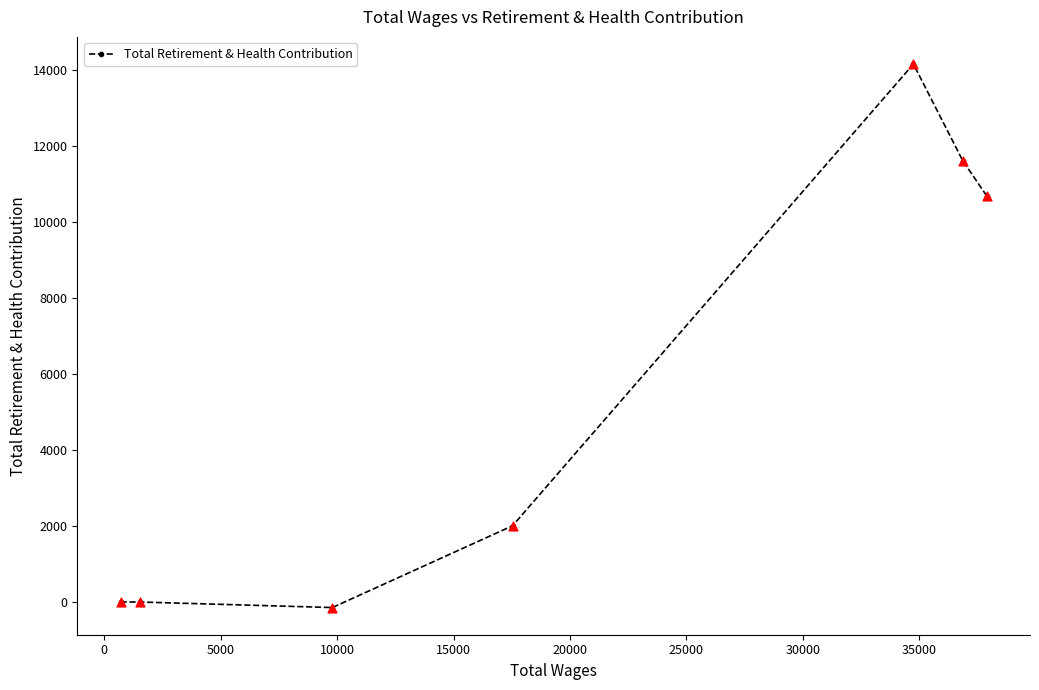

What is the sum of all values?

38314